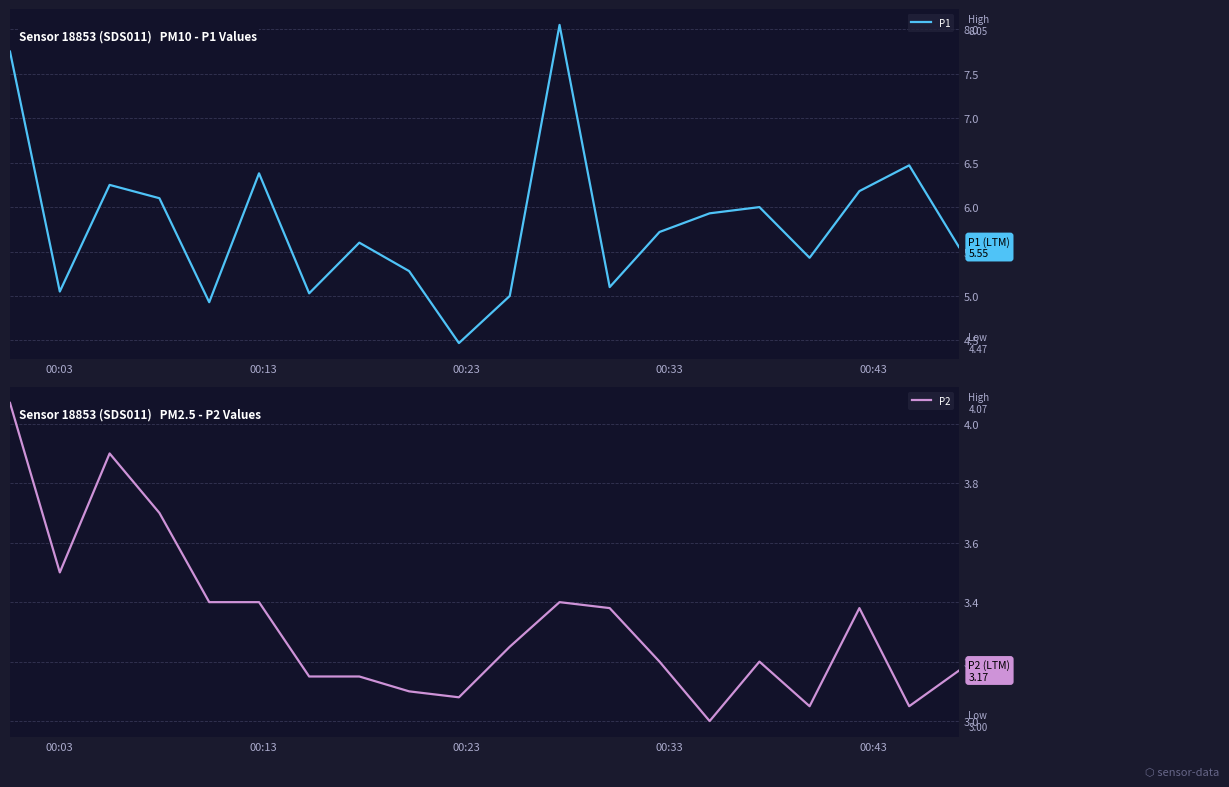

True or false: P2 and P1 intersect in this chart.

False